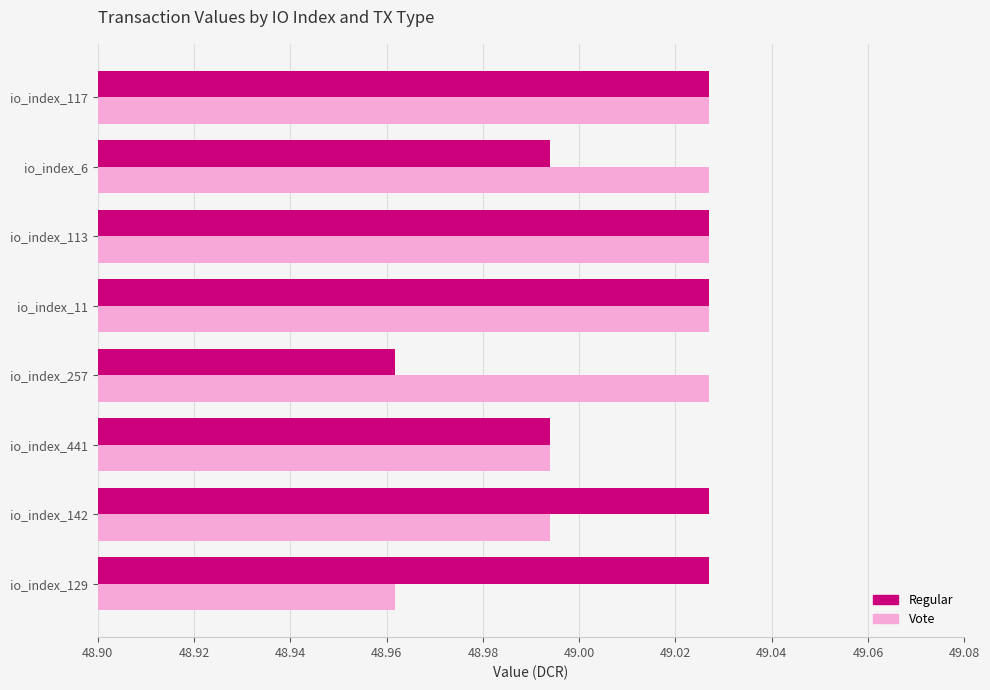

What is the sum of all Vote values?

392.1